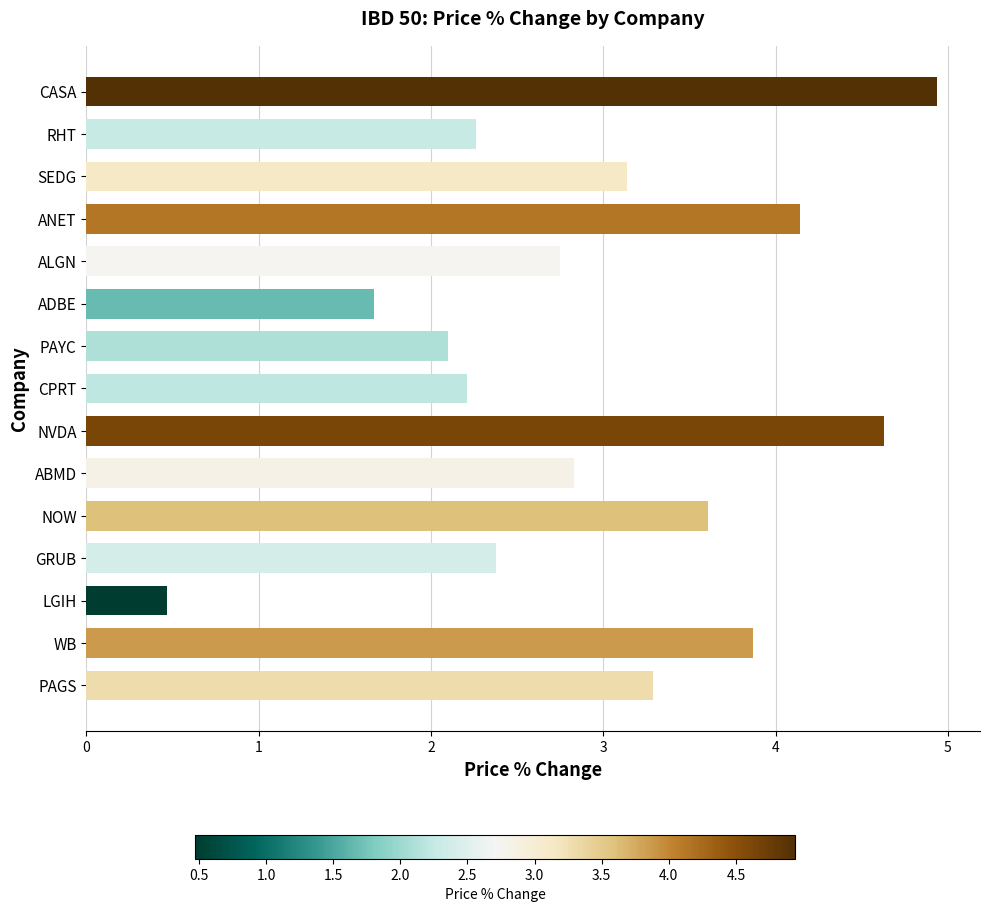

Approximately how many times larger is the value at PAYC compared to PAGS?

0.6